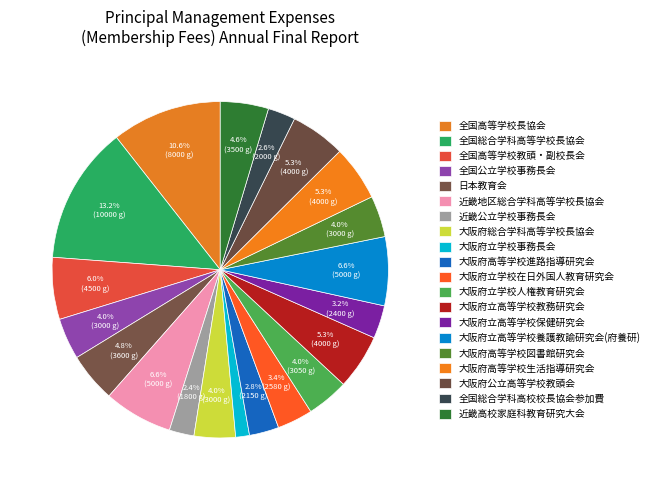

To the nearest percent, what portion does 全国総合学科高等学校長協会 represent?

13%